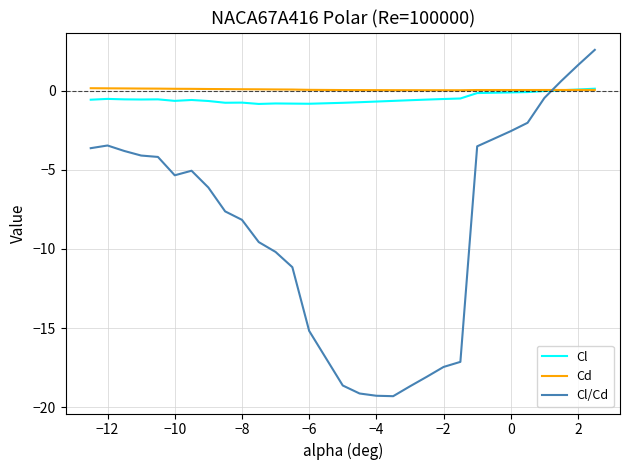

What is the minimum value shown in the chart?

-19.3